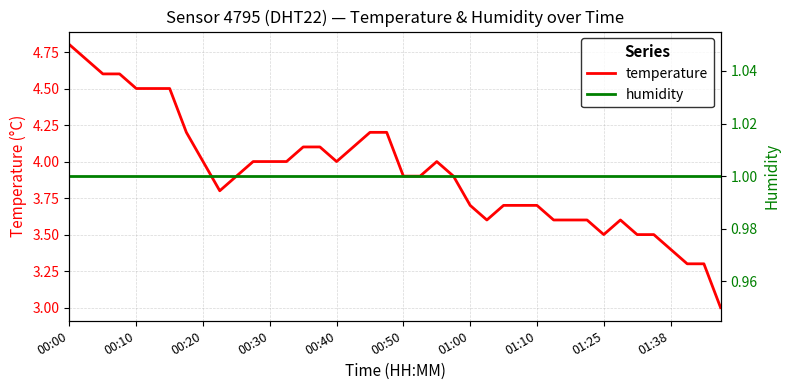

Which category has the highest value in the temperature series?

00:00